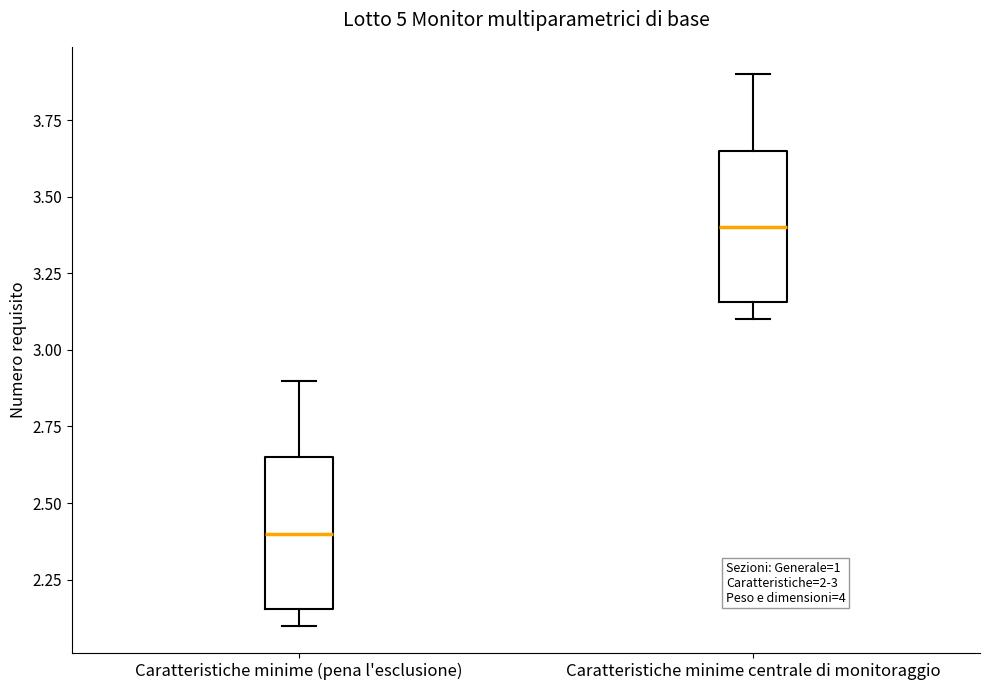

Where is the upper edge of the box for Caratteristiche minime centrale di monitoraggio on the y-axis? The values are not printed on the chart, so give them approximately, as read against the axis.

3.65